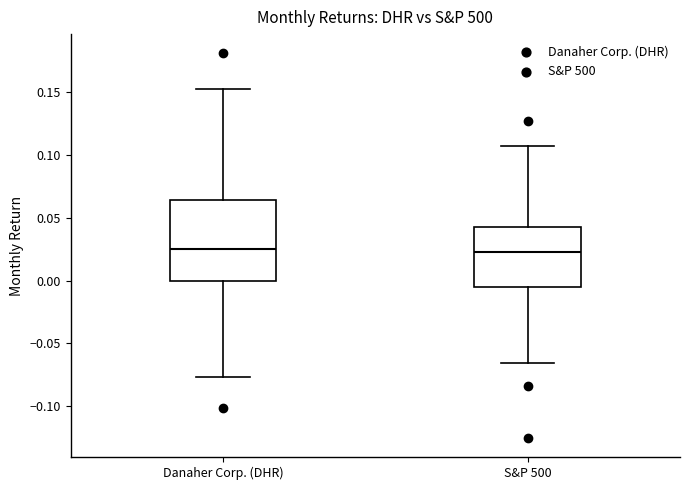

Which box is the tallest, from its lower edge to its upper edge?

Danaher Corp. (DHR)